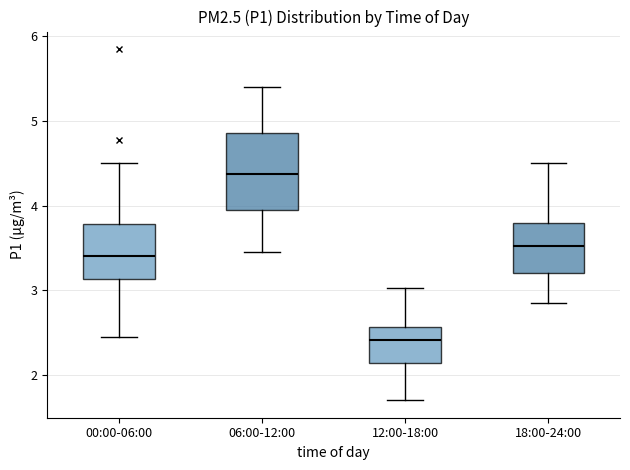

Where does the lower whisker of the box for 12:00-18:00 end on the y-axis? The values are not printed on the chart, so give them approximately, as read against the axis.

1.7